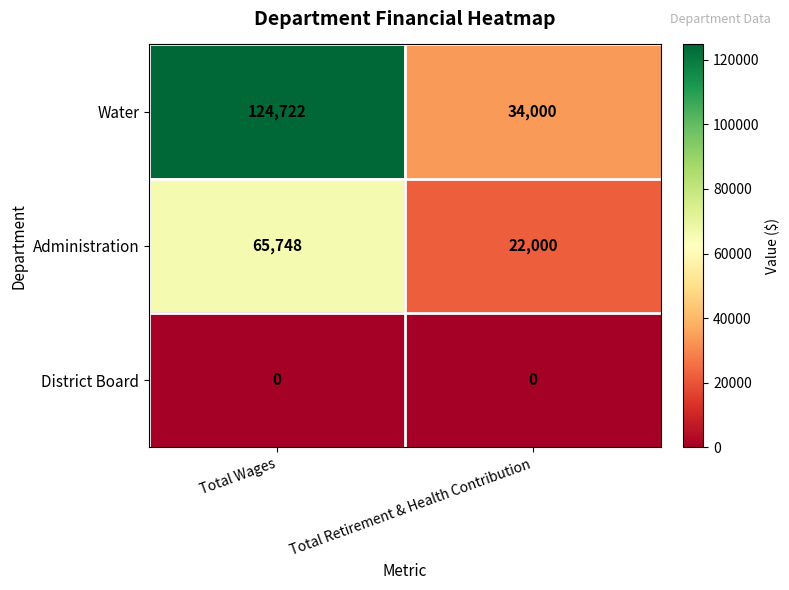

The value of Administration at Total Wages is 65748. True or false?

True